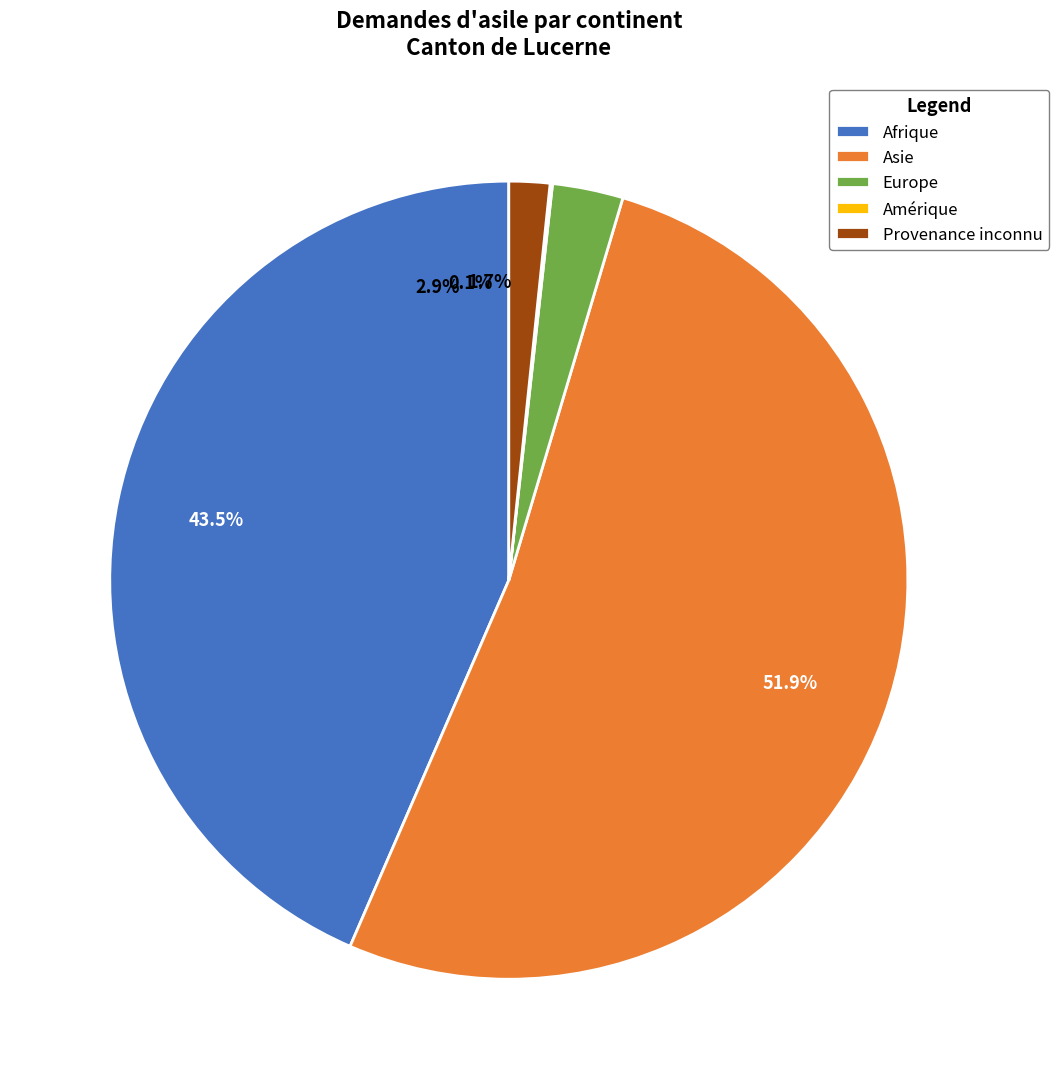

To the nearest percent, what is the average slice percentage?

20%